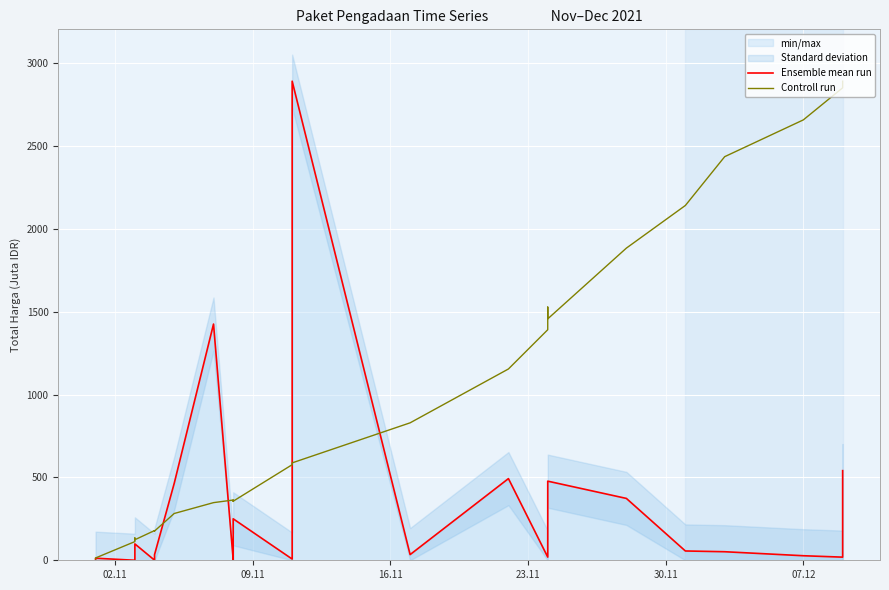

Which series has the widest spread of values?

Ensemble mean run